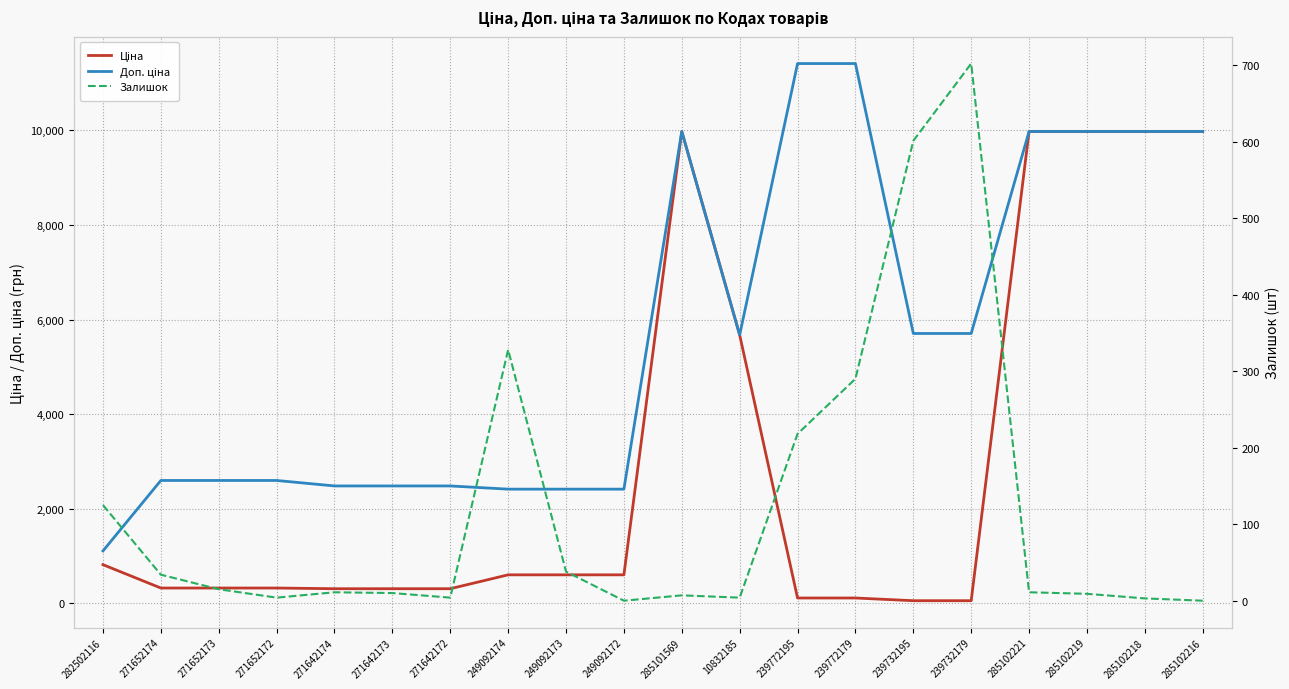

At how many categories does at least one series exceed 6299?

7